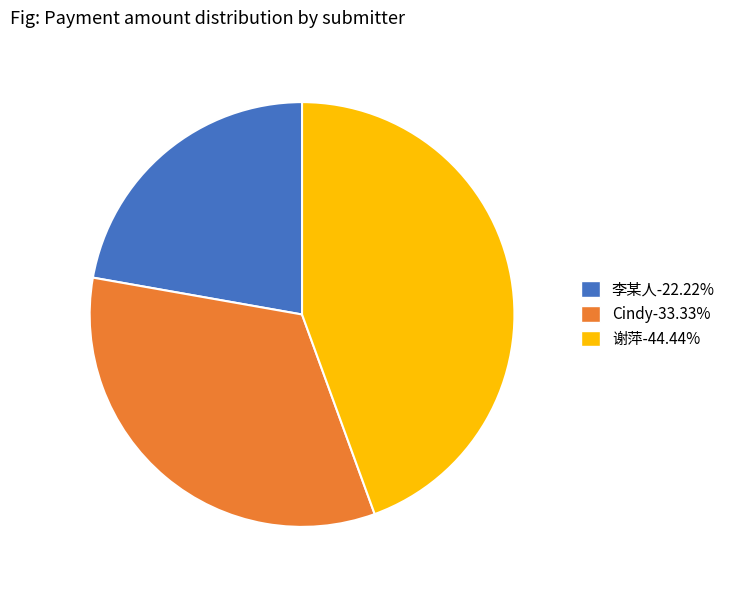

Which slice is the smallest?

李某人